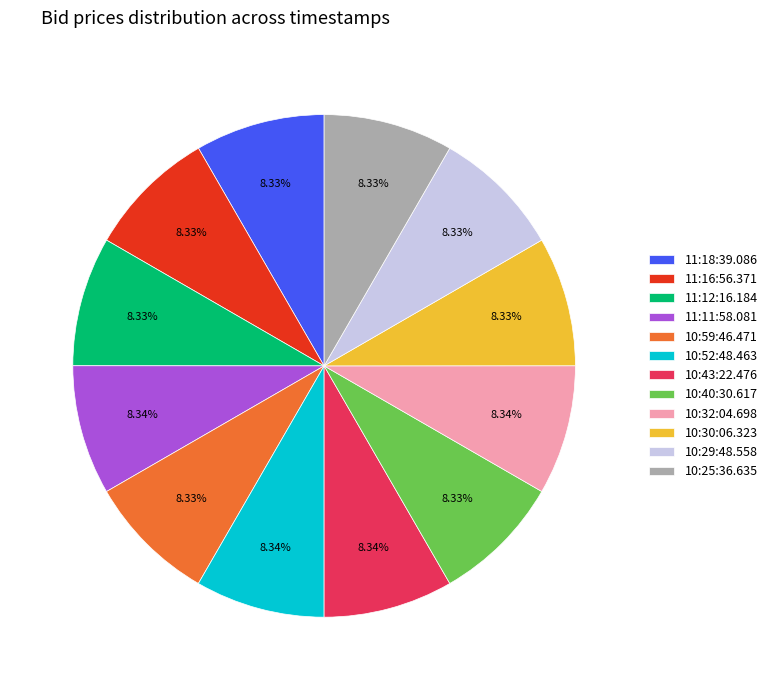

To the nearest percent, what is the average slice percentage?

8%